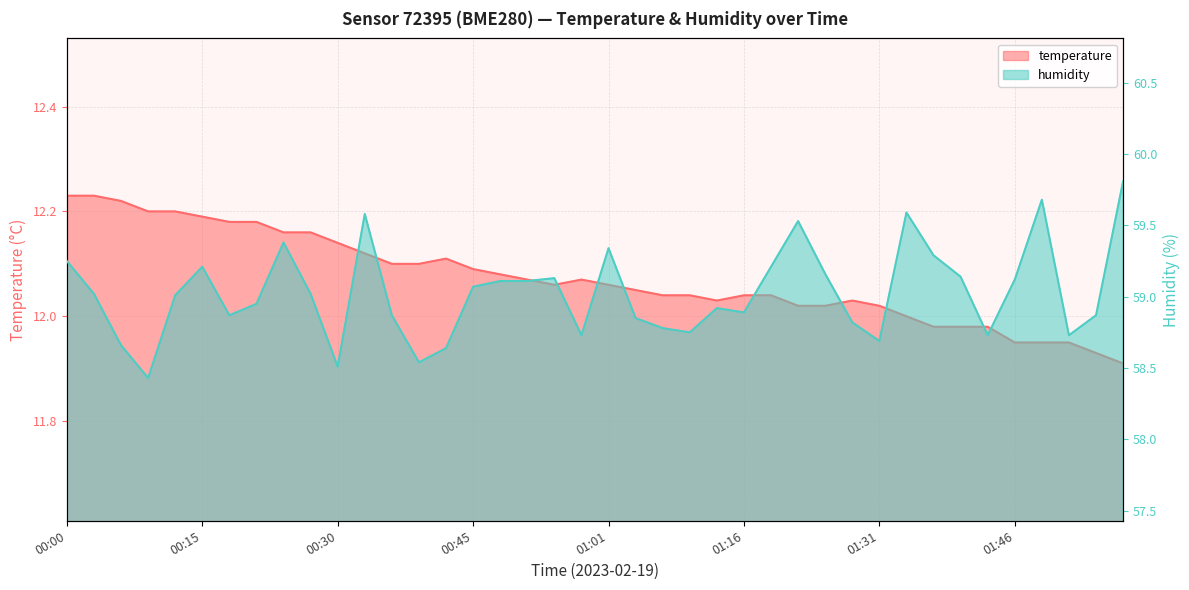

What is the total value across all series at 00:15?

71.4